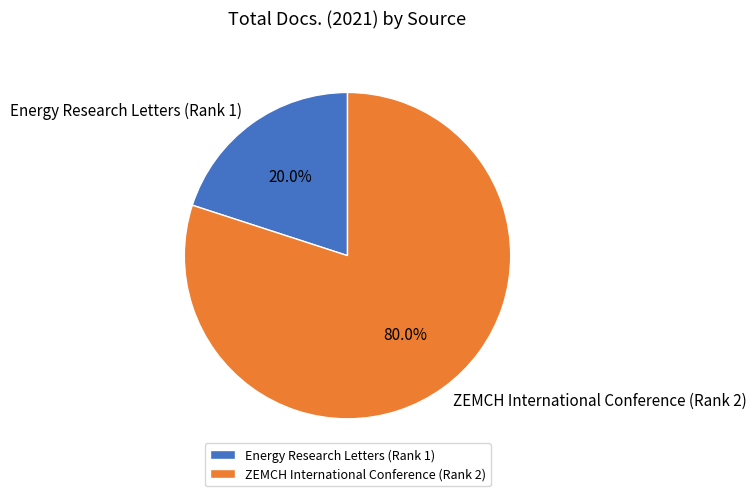

How many segments does this pie chart have?

2